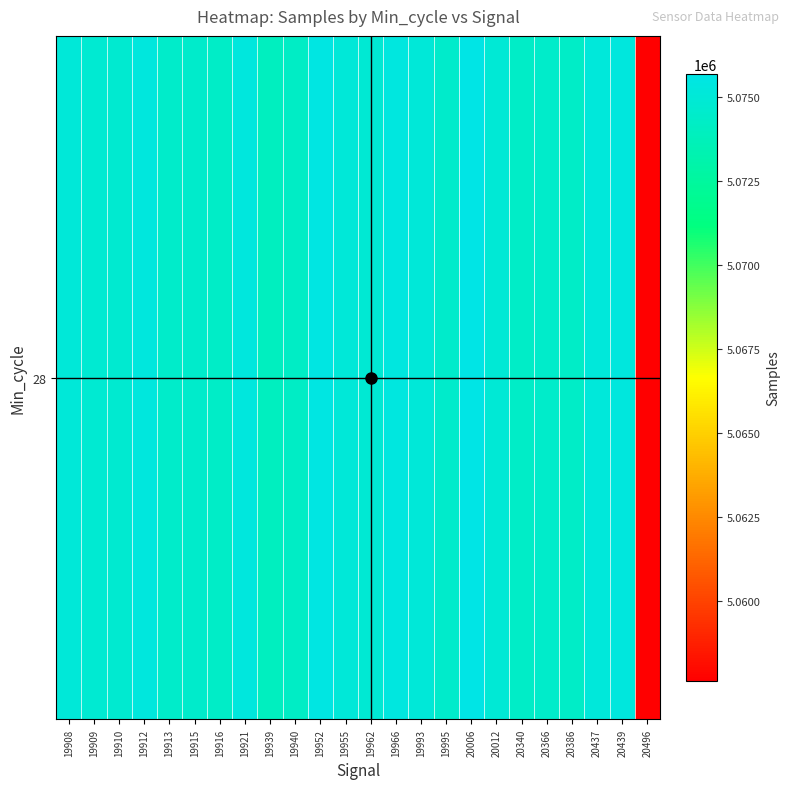

Rank the categories by value from highest to lowest.

20006, 19952, 19966, 19912, 20439, 19921, 20437, 19955, 19993, 19908, 20012, 19962, 19909, 19910, 19995, 19915, 19913, 20366, 19916, 20340, 20386, 19940, 19939, 20496